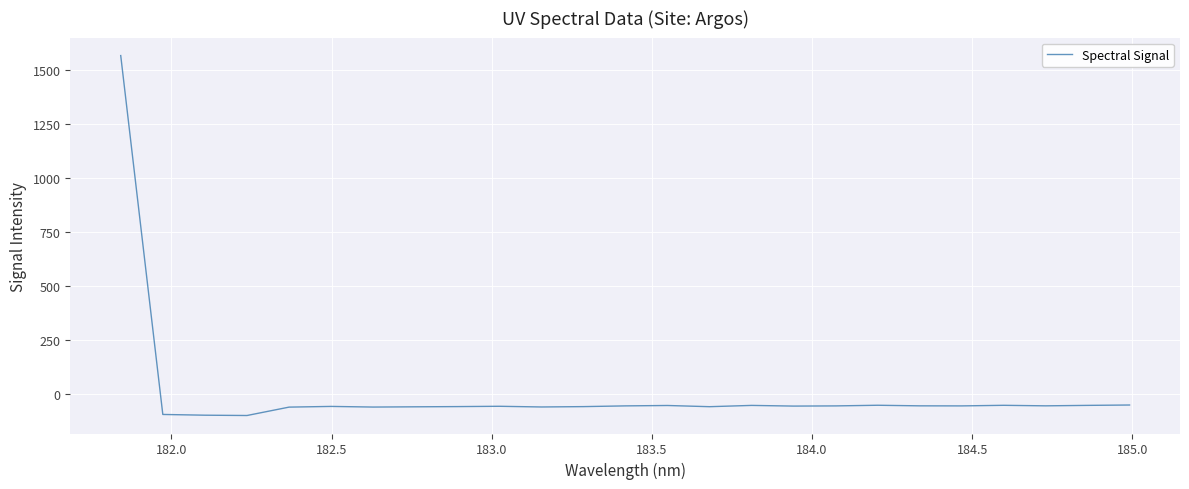

What is the maximum value shown in the chart?

1569.2